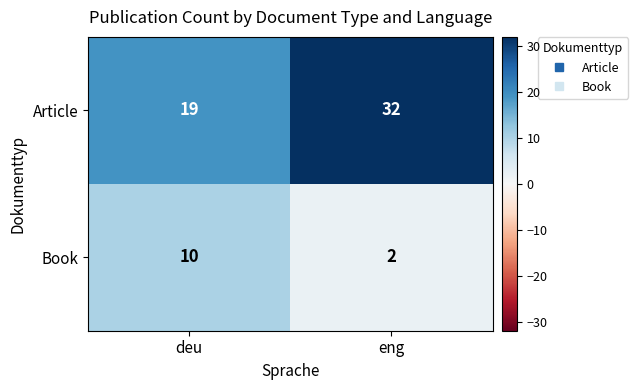

At which label is Article closest to 25?

deu